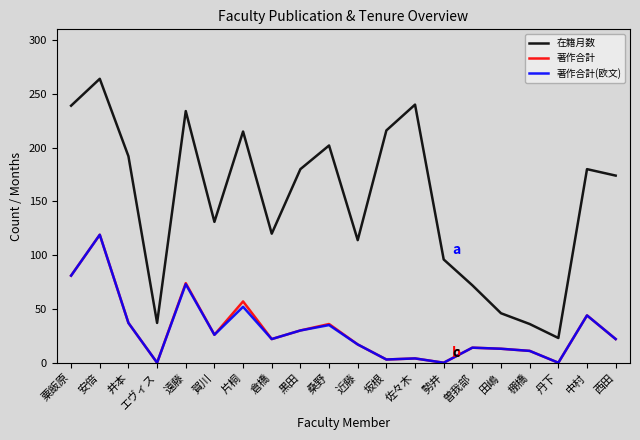

The 著作合計 series shows 0 at 丹下. True or false?

True